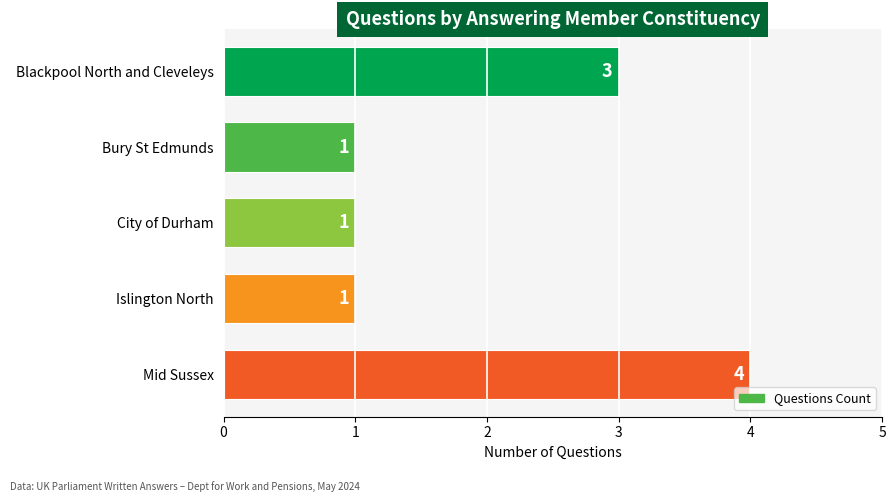

The chart shows a value of 2 at Blackpool North and Cleveleys. True or false?

False